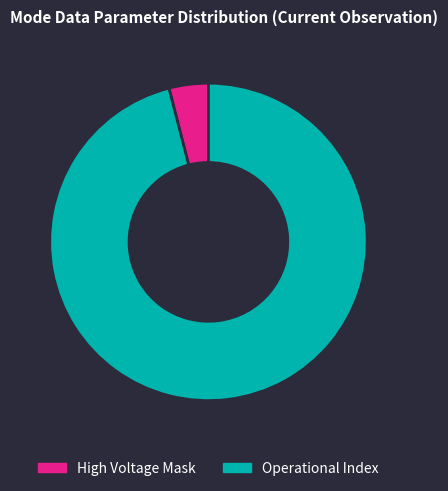

How many slices are in this pie chart?

2